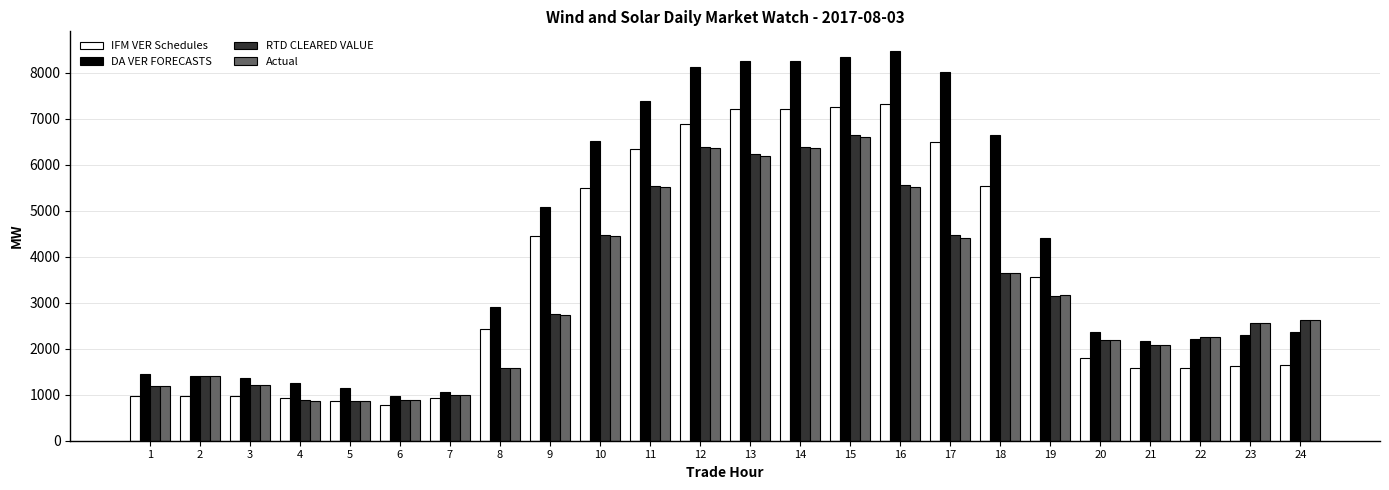

How many data points in RTD CLEARED VALUE are less than 2627?

12